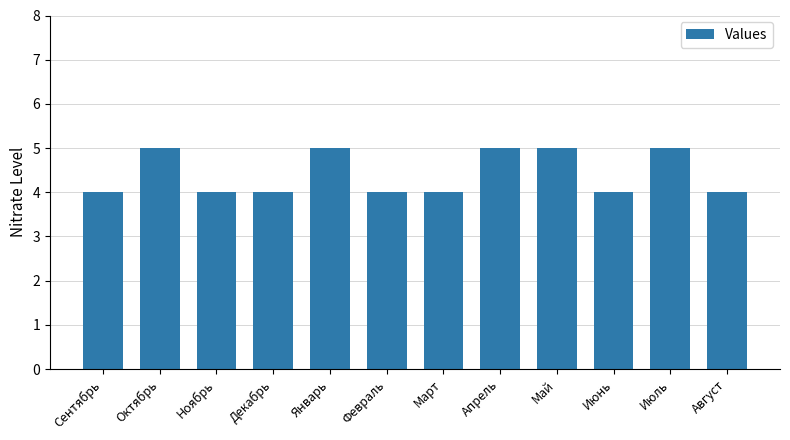

What is the greatest value displayed?

5